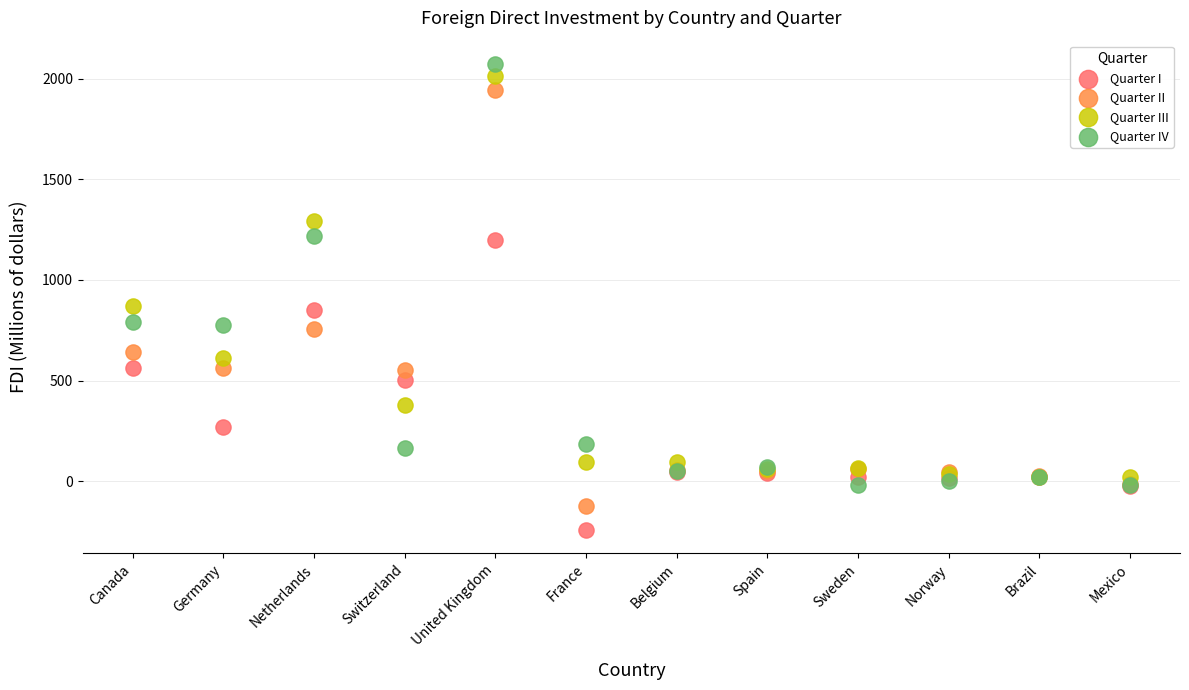

Which series reaches the maximum Y coordinate?

Quarter IV